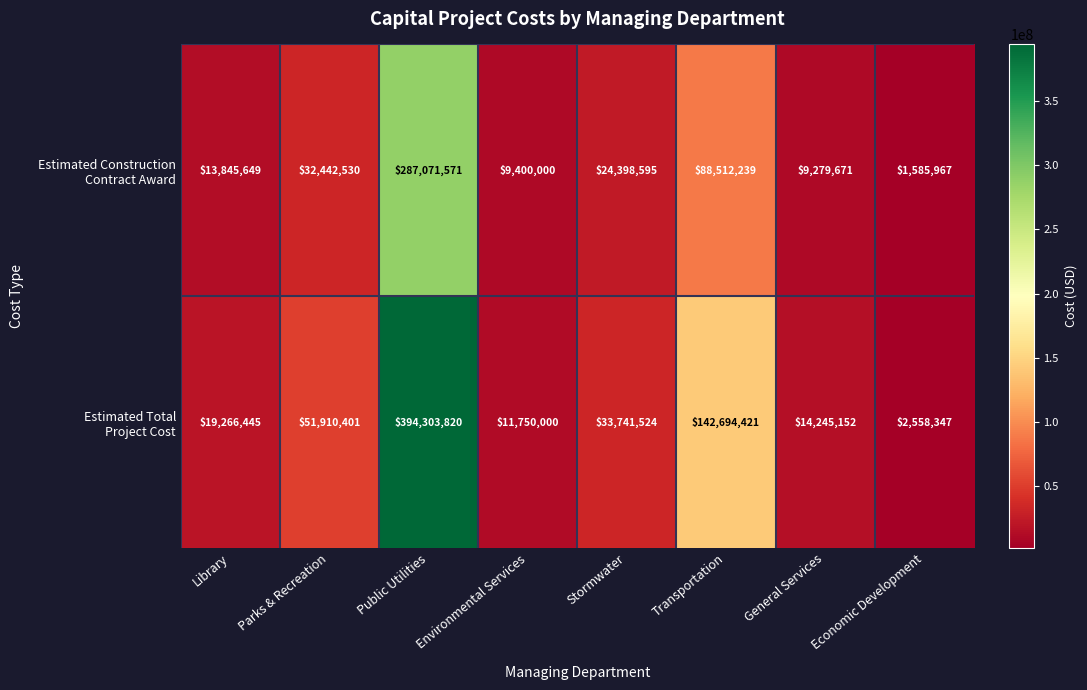

What is the total value across all series at Environmental Services?

21150000